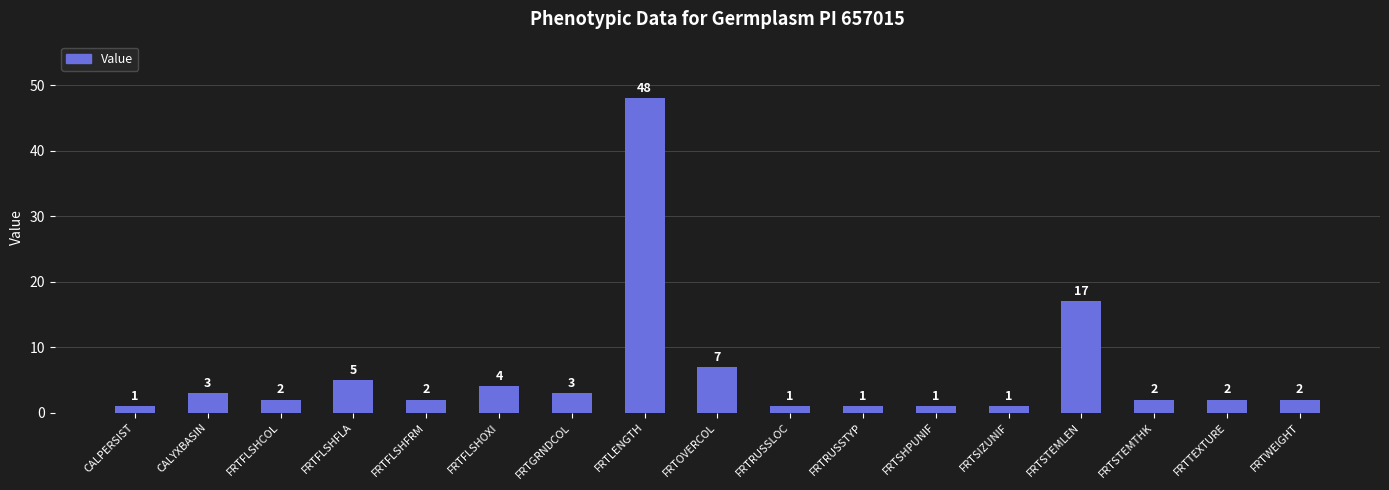

What is the change in value from FRTGRNDCOL to FRTTEXTURE?

-1